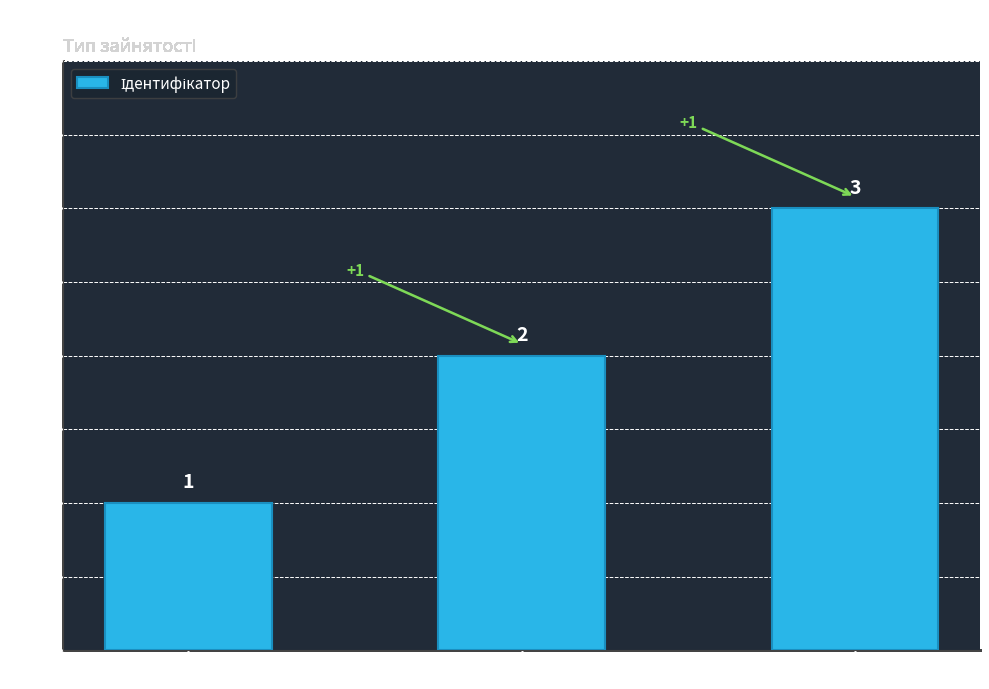

What is the sum of all values?

6